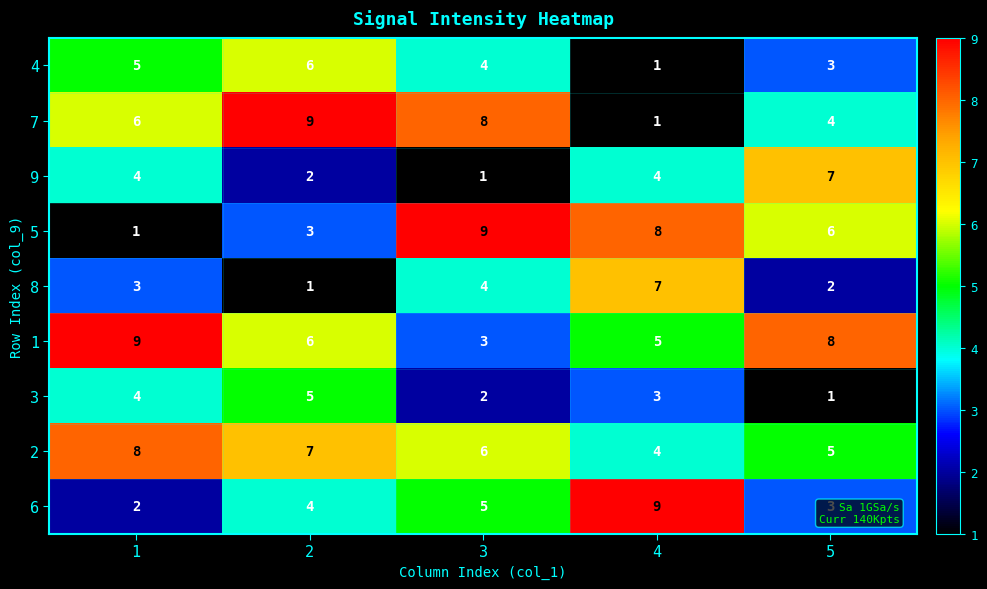

What is the sum of the 4 values at 1 and 2?

11